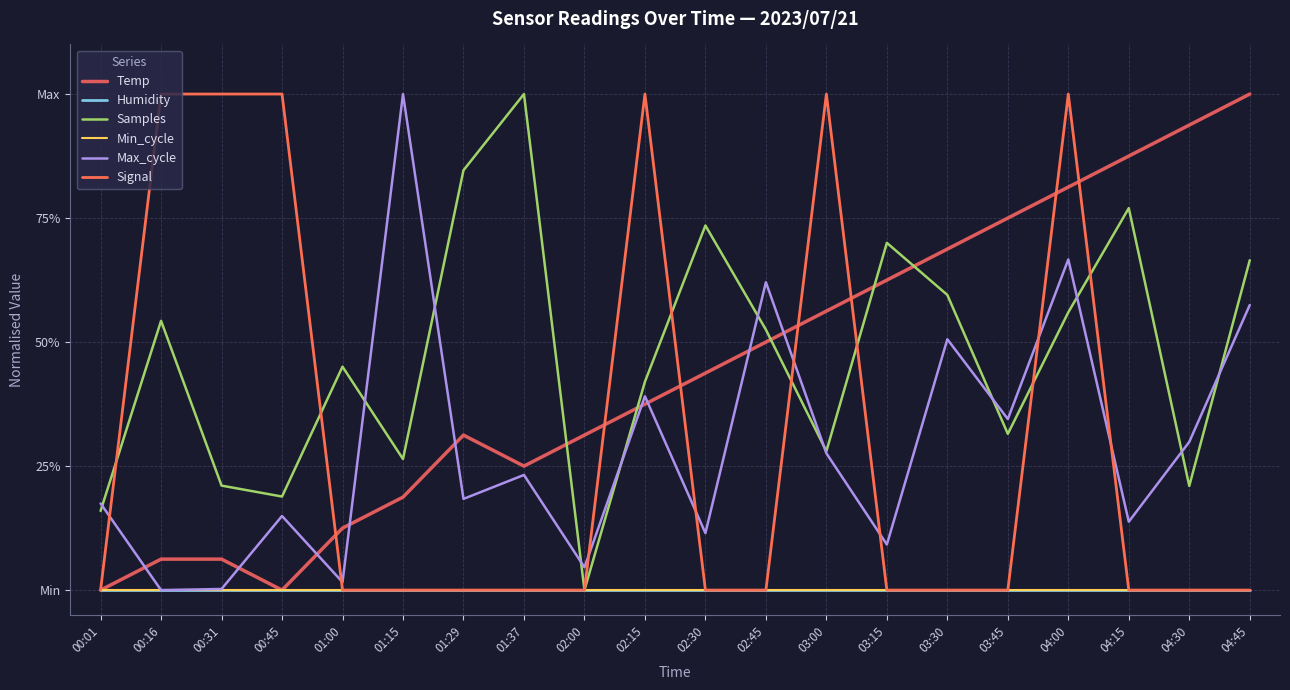

Does the chart have visible grid lines?

Yes